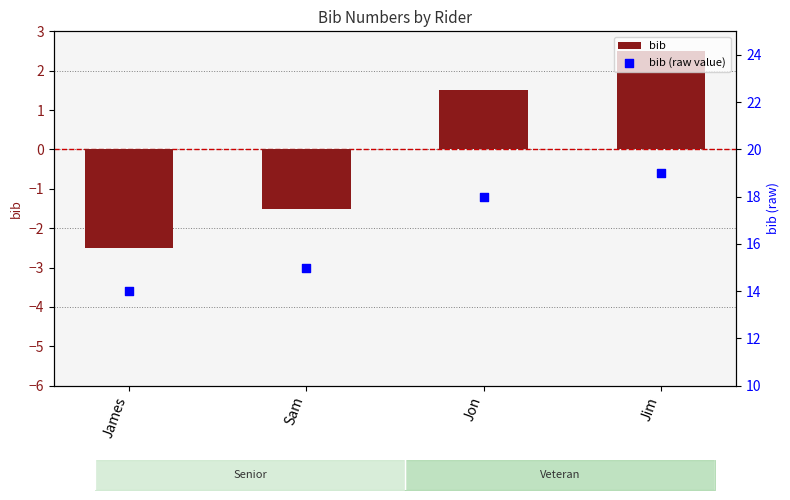

At how many categories does at least one series exceed 8?

4